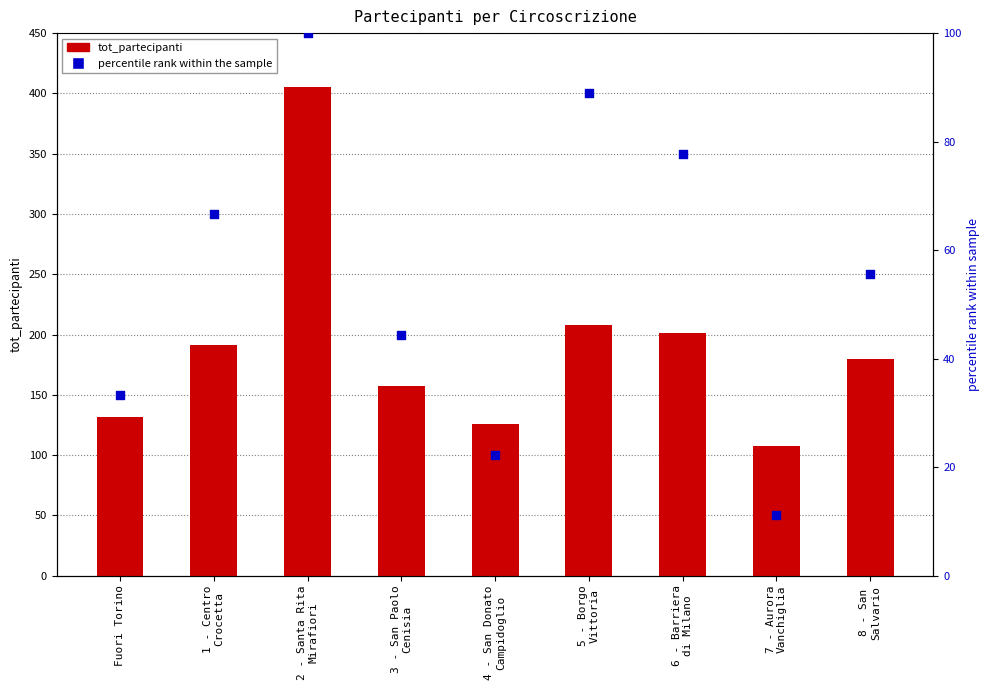

What are all the series names shown in the legend?

tot_partecipanti, percentile rank within the sample